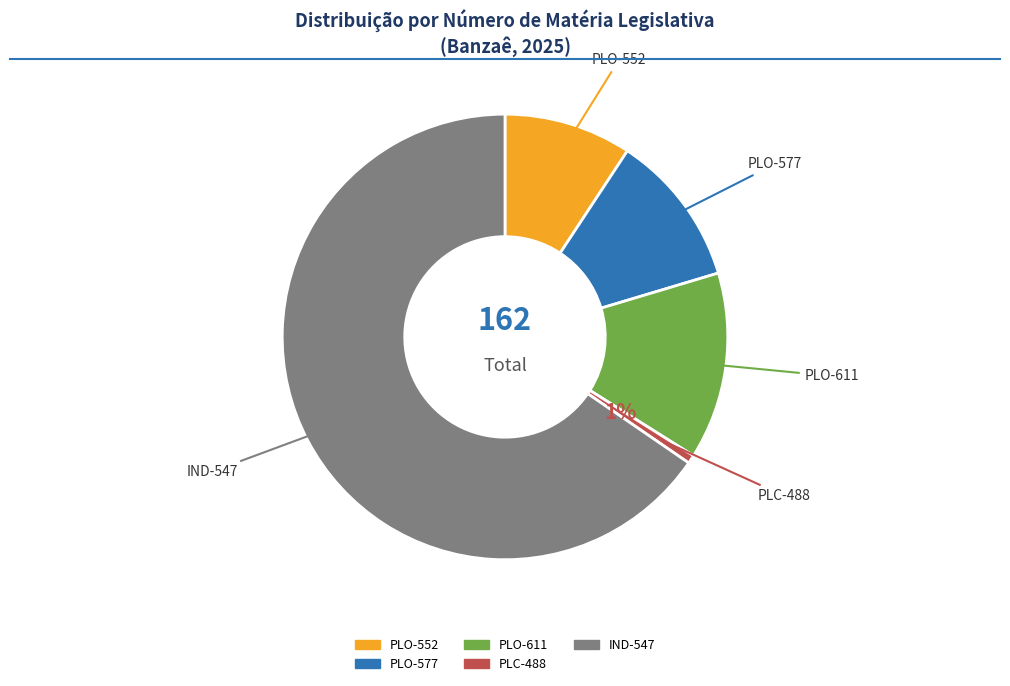

Rank the categories by value from lowest to highest.

PLC-488, PLO-552, PLO-577, PLO-611, IND-547